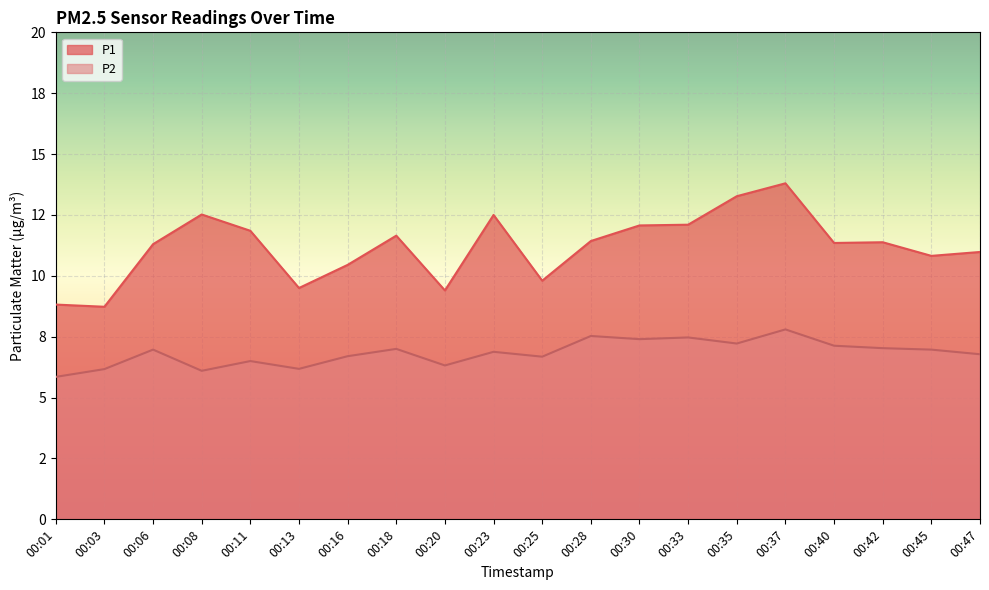

At which category does P2 reach its first local peak?

00:06